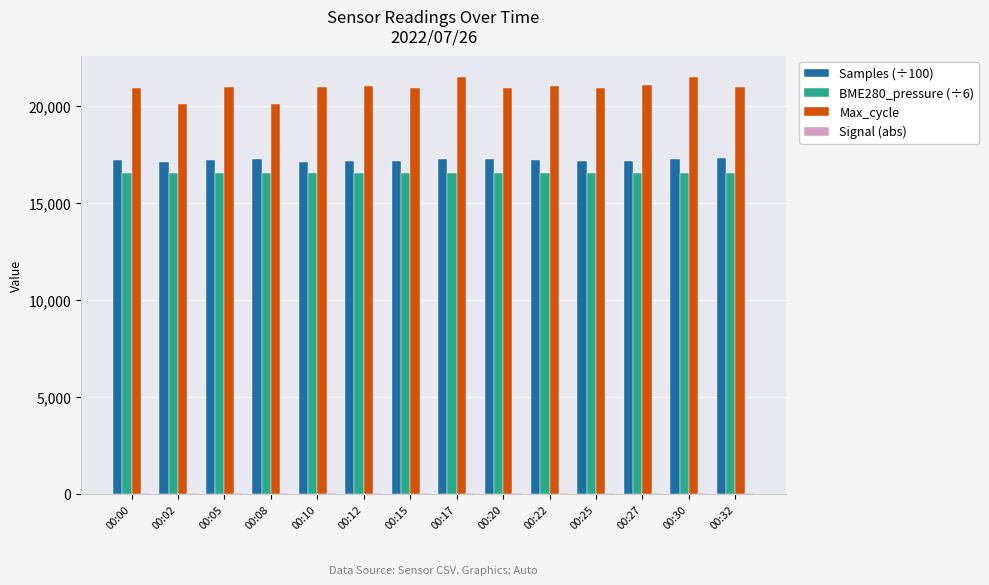

What is the total value across all series at 00:15?

54746.0